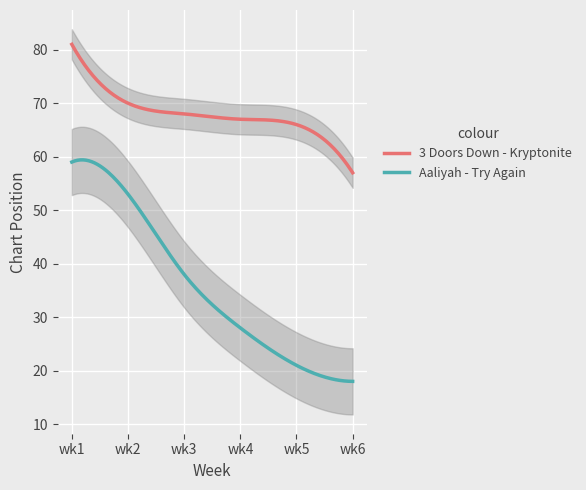

Reading left to right, what are all the values shown in this chart?

3 Doors Down - Kryptonite: 81	70	68	67	66	57
Aaliyah - Try Again: 59	53	38	28	21	18